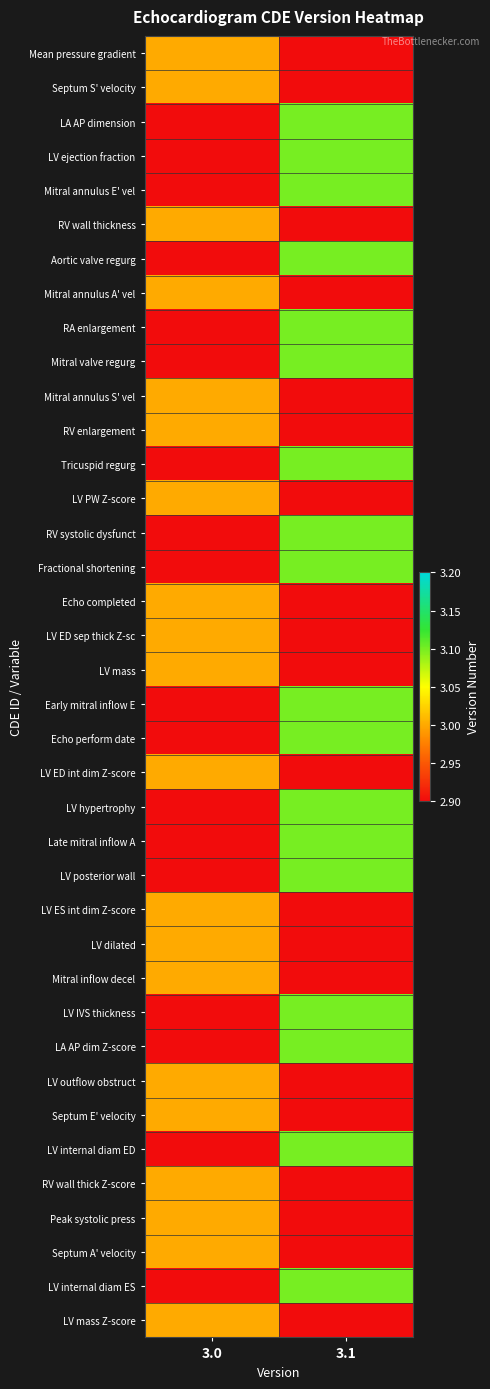

At 3.0, list the series in order from smallest to largest.

LA AP dimension, LV ejection fraction, Mitral annulus E' vel, Aortic valve regurg, RA enlargement, Mitral valve regurg, Tricuspid regurg, RV systolic dysfunct, Fractional shortening, Early mitral inflow E, Echo perform date, LV hypertrophy, Late mitral inflow A, LV posterior wall, LV IVS thickness, LA AP dim Z-score, LV internal diam ED, LV internal diam ES, Mean pressure gradient, Septum S' velocity, RV wall thickness, Mitral annulus A' vel, Mitral annulus S' vel, RV enlargement, LV PW Z-score, Echo completed, LV ED sep thick Z-sc, LV mass, LV ED int dim Z-score, LV ES int dim Z-score, LV dilated, Mitral inflow decel, LV outflow obstruct, Septum E' velocity, RV wall thick Z-score, Peak systolic press, Septum A' velocity, LV mass Z-score